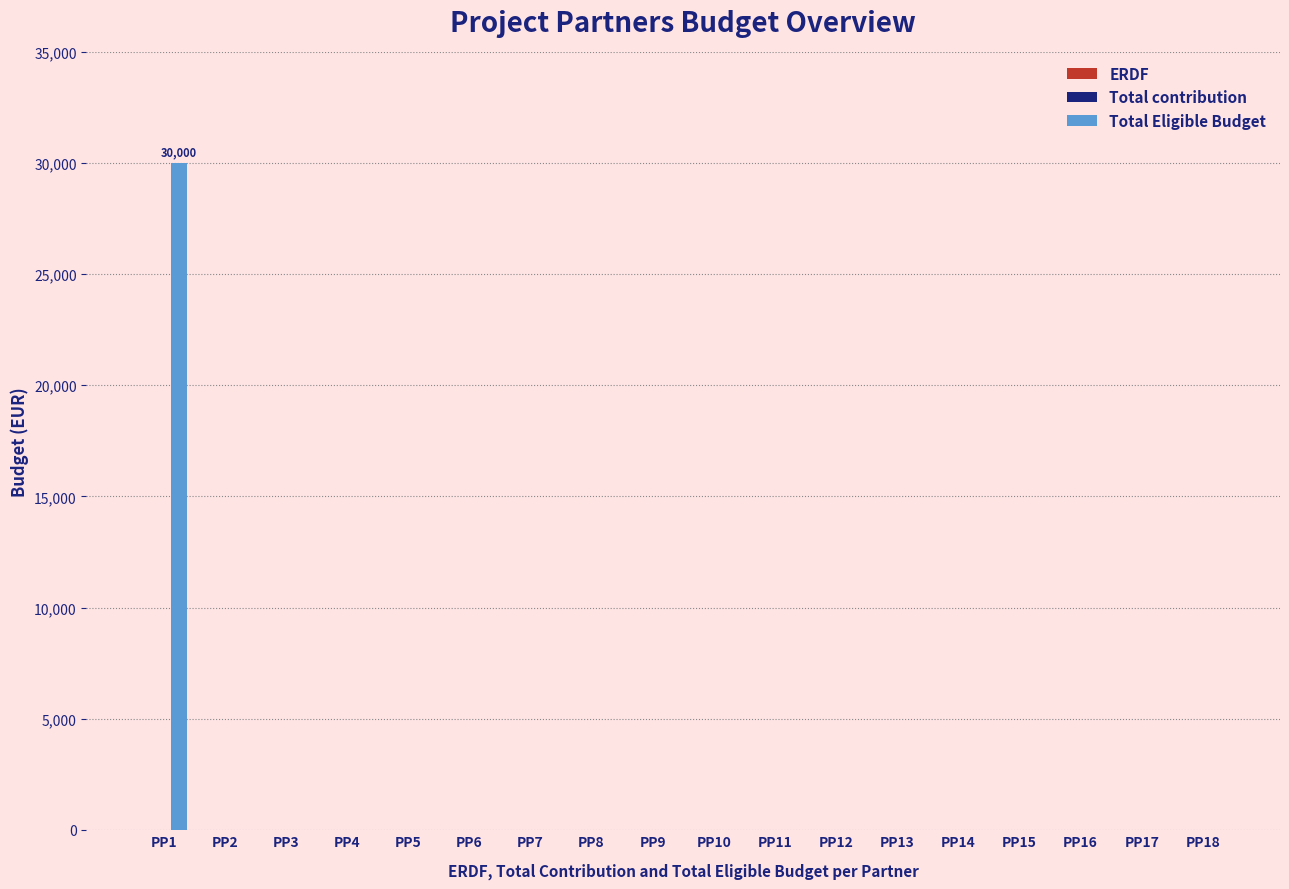

The value at PP9 is 20168. True or false?

False